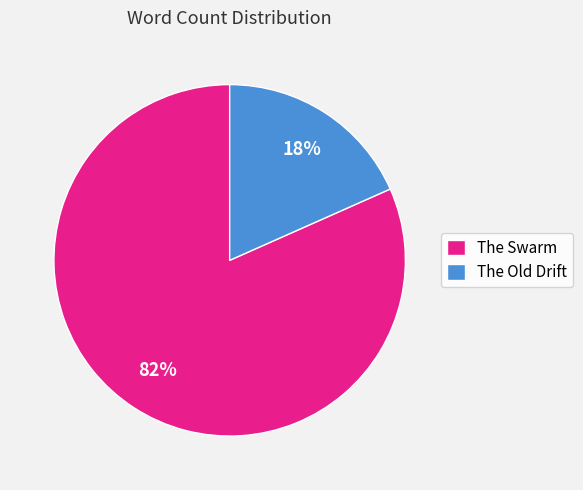

The The Swarm slice represents 82% of the pie. True or false?

True